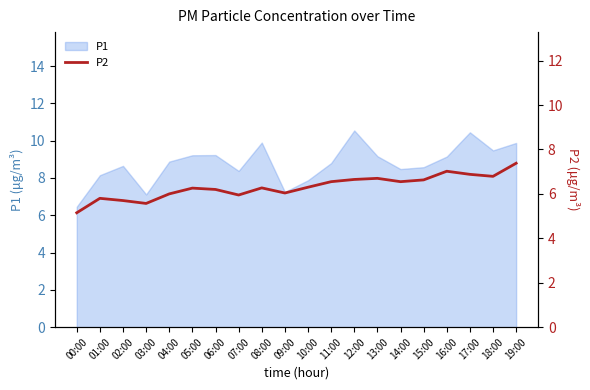

True or false: there are more than 0 points higher than both neighbors.

True